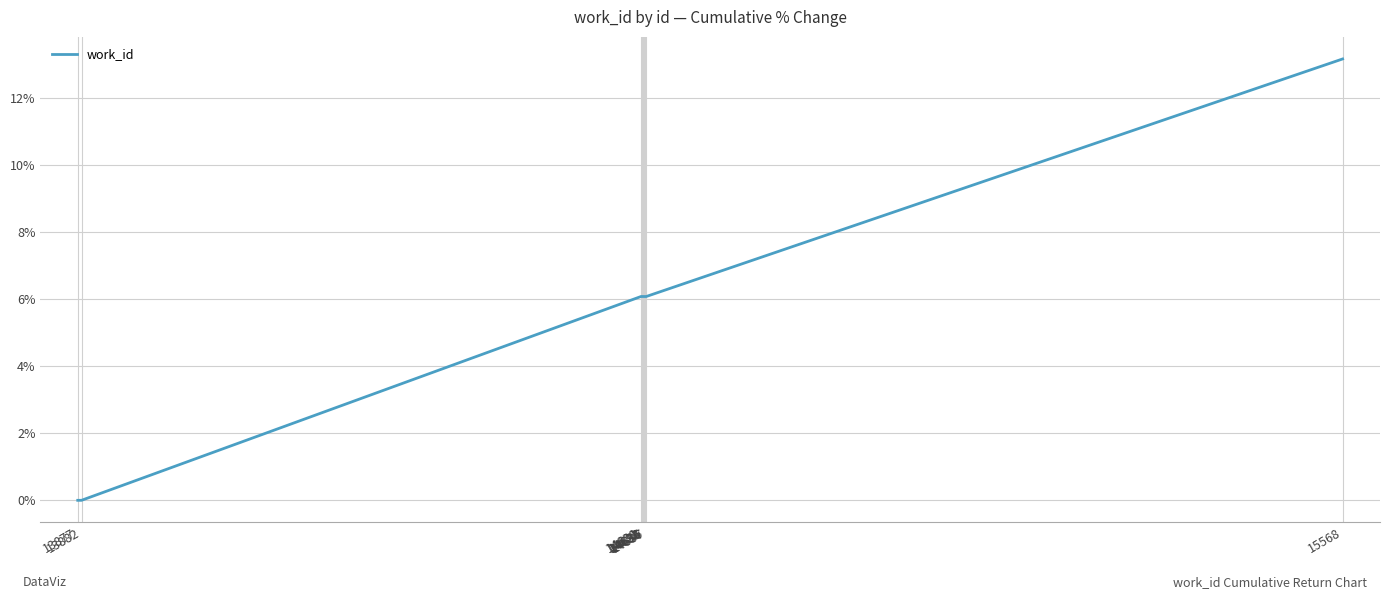

What is the difference between the maximum and minimum values?

13.2